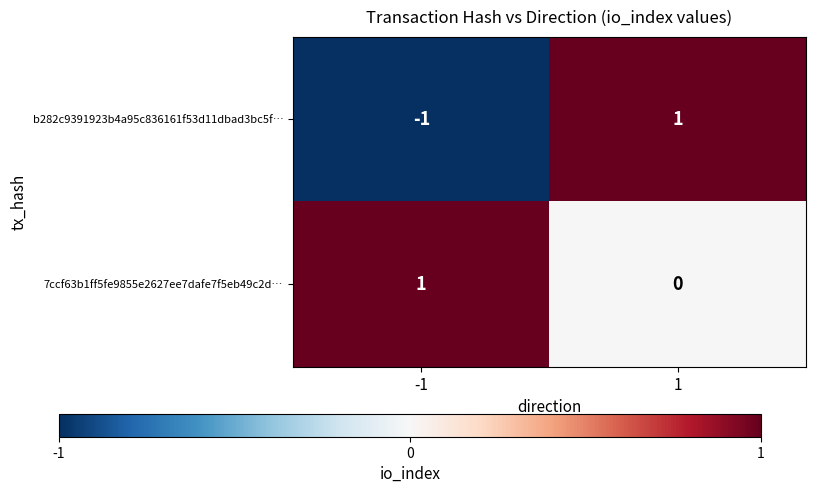

List the series in order of their overall mean, highest first.

7ccf63b1ff5fe9855e2627ee7dafe7f5eb49c2d…, b282c9391923b4a95c836161f53d11dbad3bc5f…